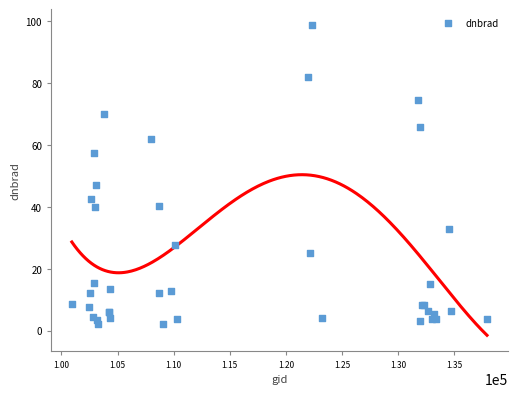

What Y value in the scatter plot is closest to 50?

47.0